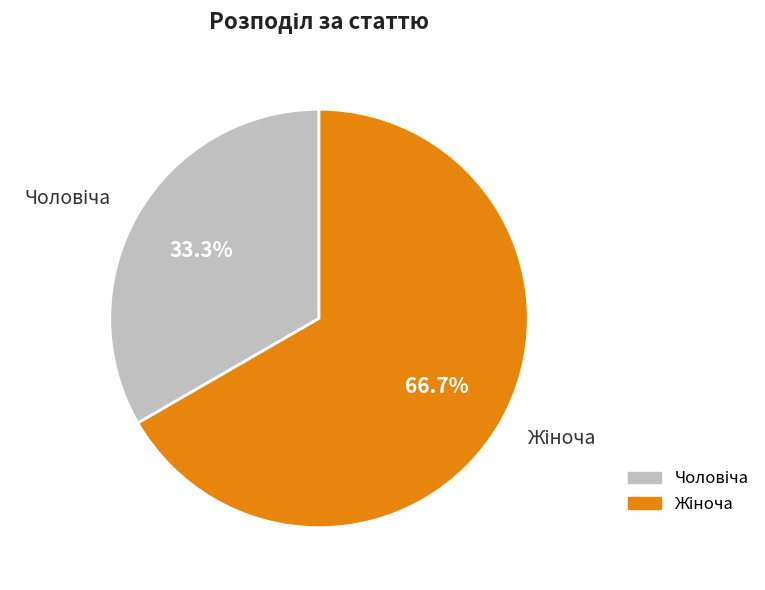

Is there any slice that represents more than half of the pie?

Yes